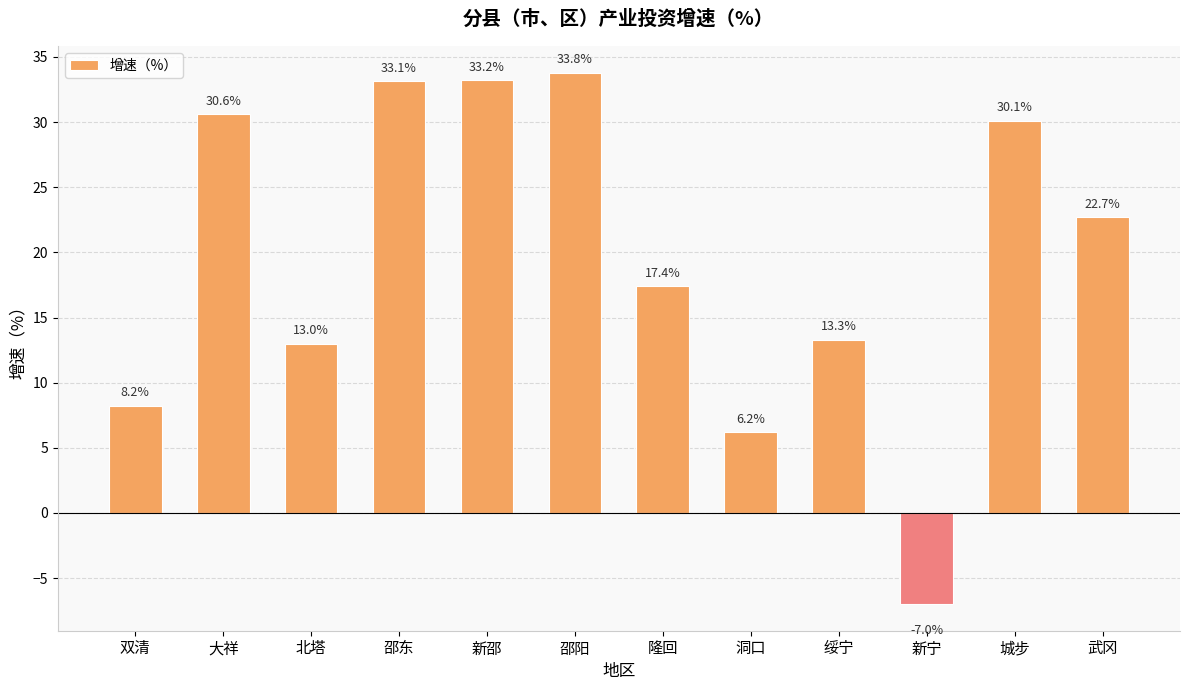

What is the value of the 4th bar from the left?

33.1